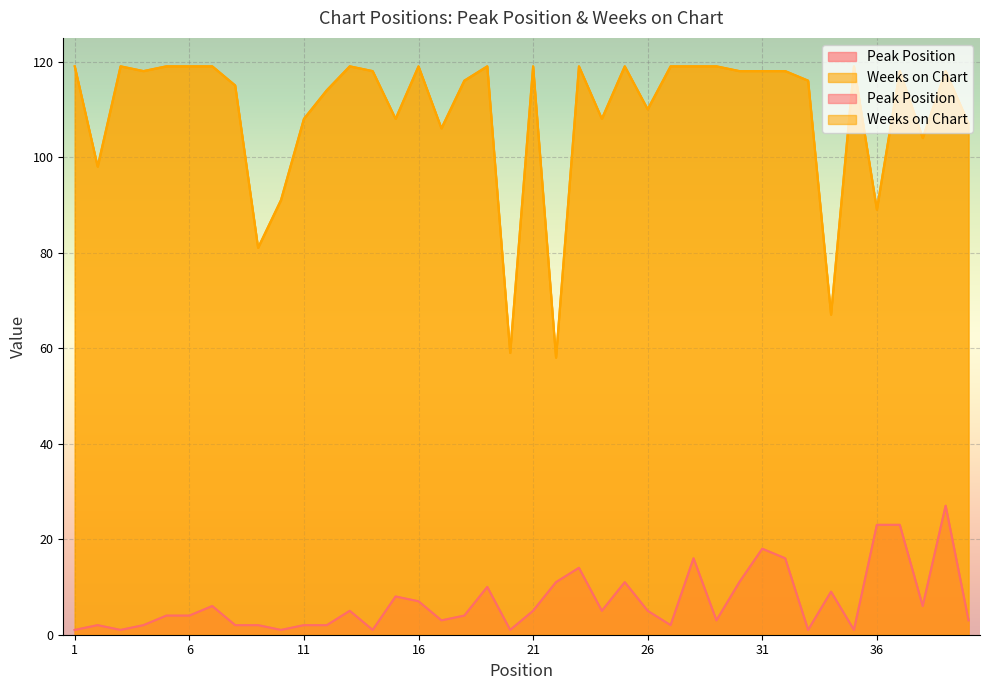

Which series has the largest range (max minus min)?

Weeks on Chart